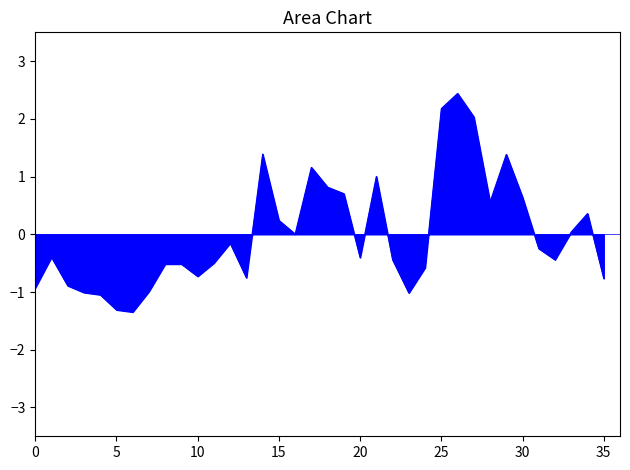

What is the difference between the second highest and minimum values?

3.5